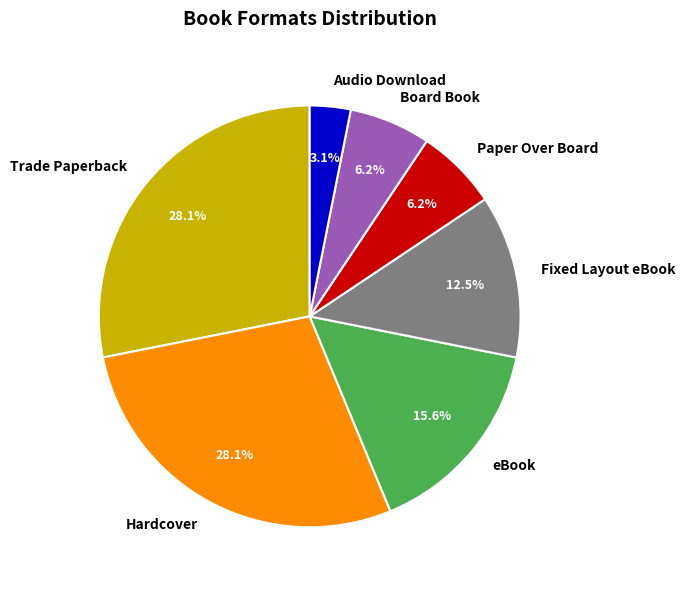

How many segments does this pie chart have?

7